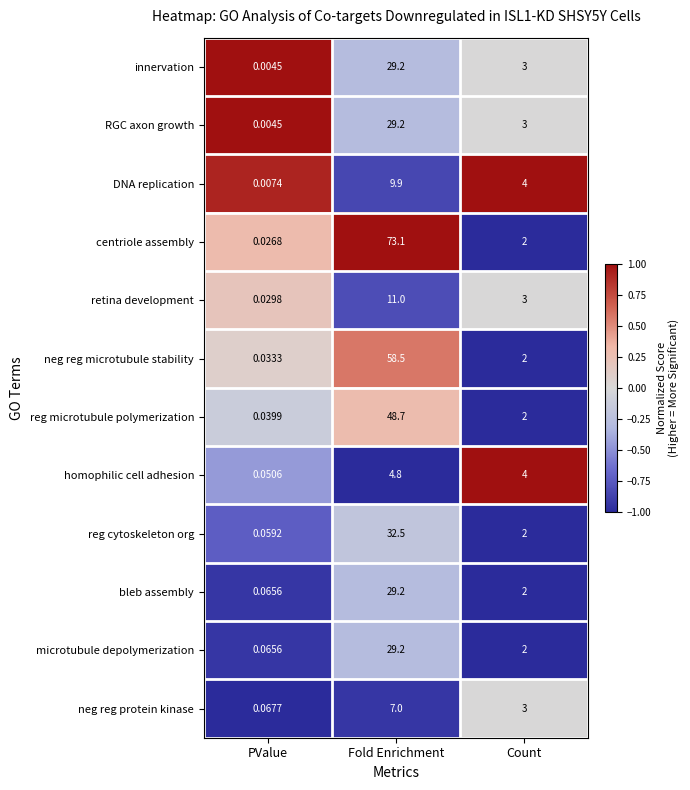

List the labels in order of innervation value, smallest first.

PValue, Count, Fold Enrichment